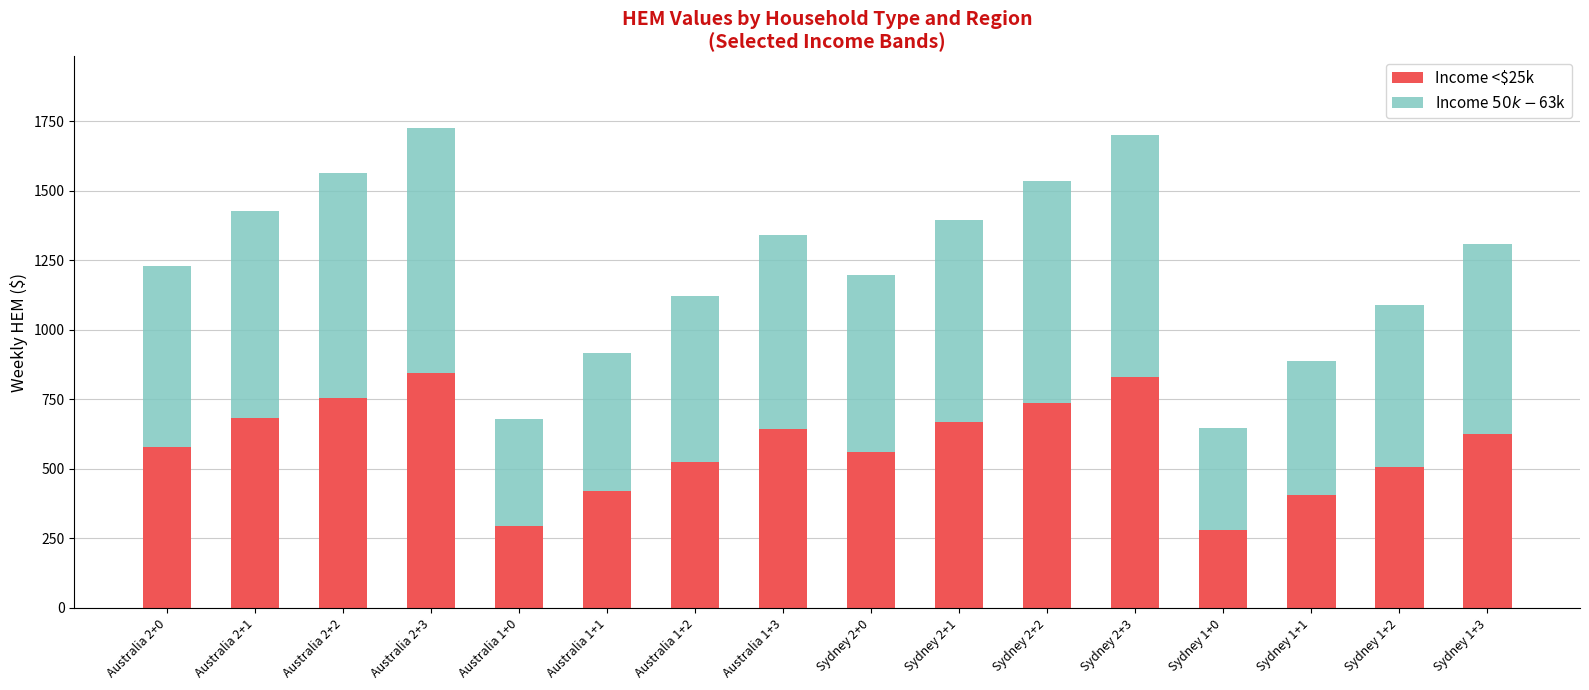

What is the highest value of the Income <$25k series?

843.7